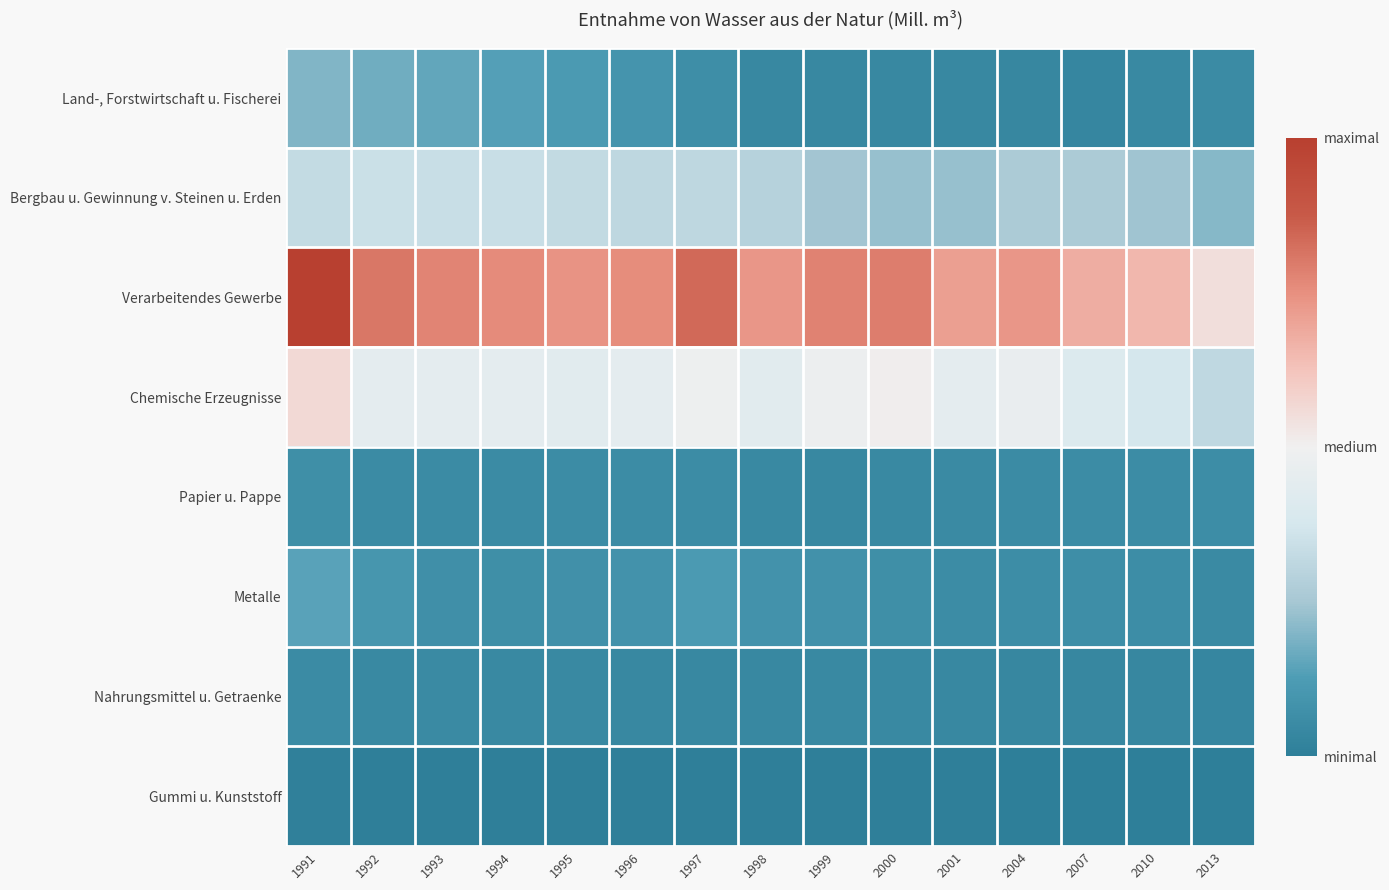

At which category does the chart reach its minimum across all series?

2013